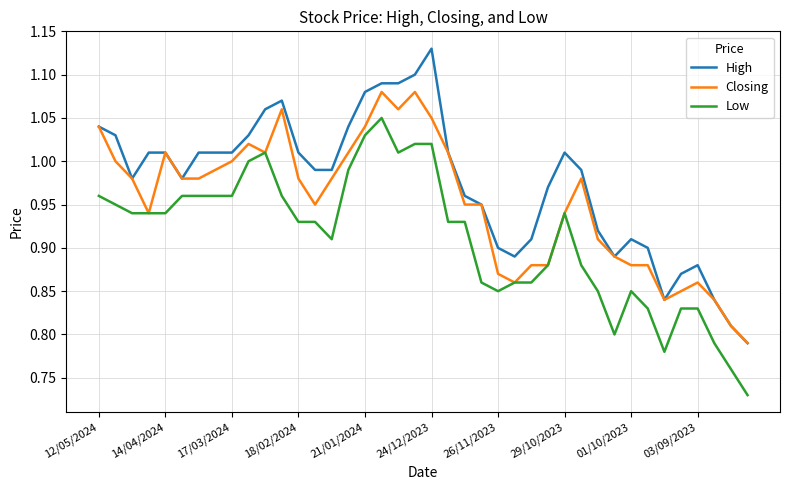

Rank the series by their average value, from highest to lowest.

High, Closing, Low